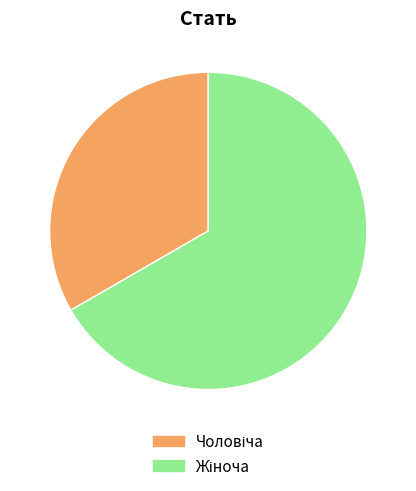

How many slices are in this pie chart?

2